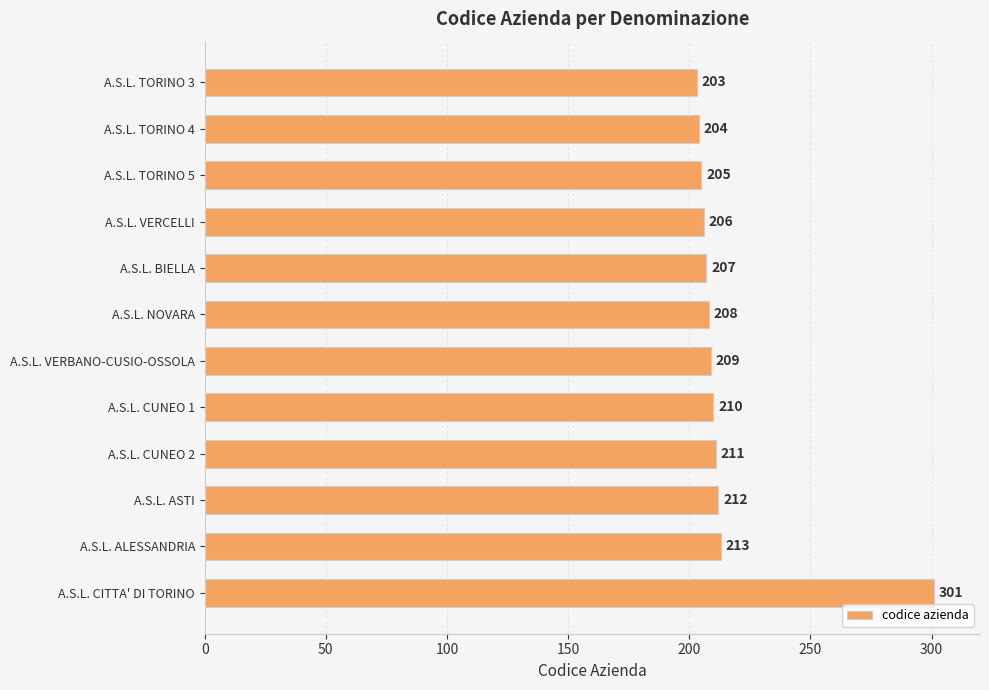

Rank the categories by value from highest to lowest.

A.S.L. CITTA' DI TORINO, A.S.L. ALESSANDRIA, A.S.L. ASTI, A.S.L. CUNEO 2, A.S.L. CUNEO 1, A.S.L. VERBANO-CUSIO-OSSOLA, A.S.L. NOVARA, A.S.L. BIELLA, A.S.L. VERCELLI, A.S.L. TORINO 5, A.S.L. TORINO 4, A.S.L. TORINO 3